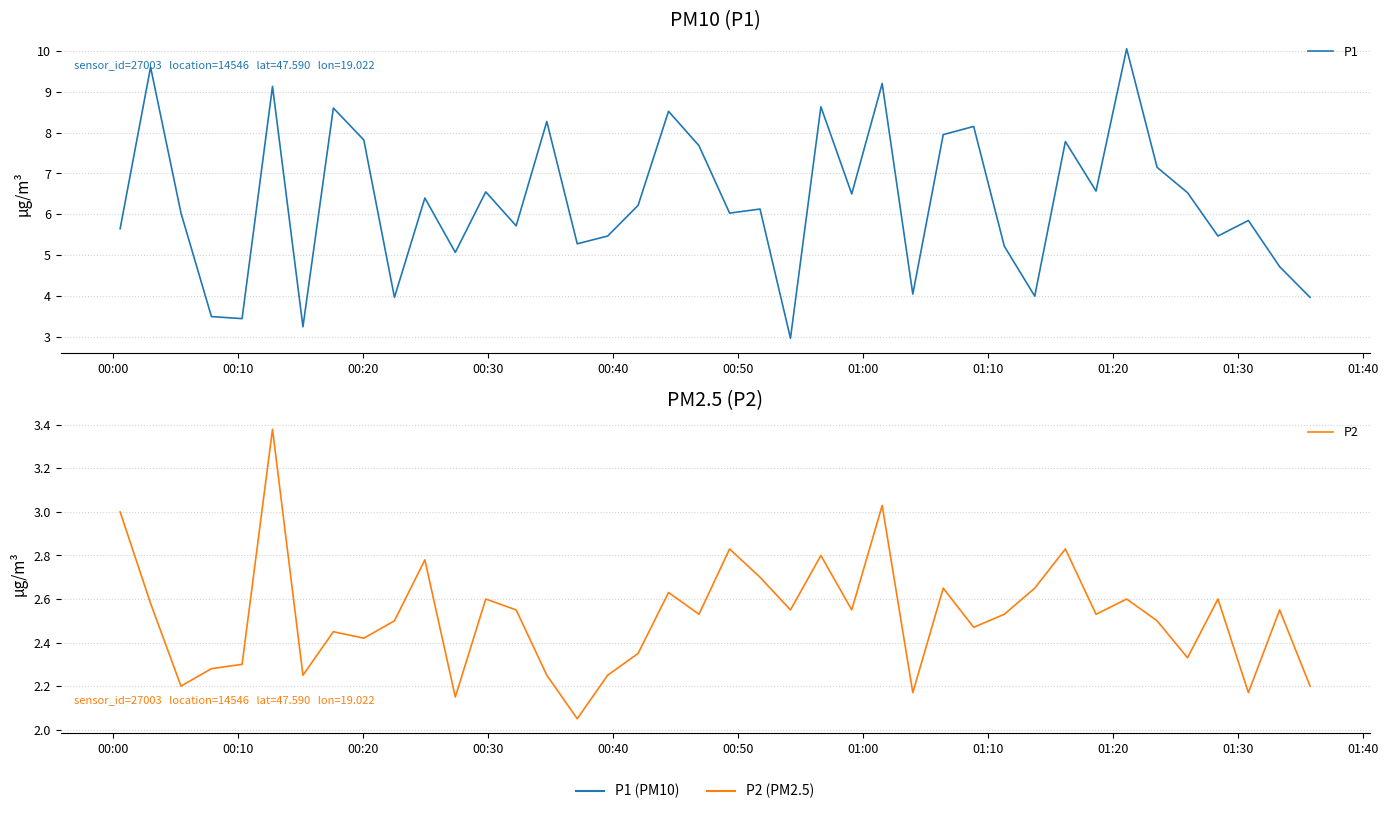

True or false: P2 and P1 intersect in this chart.

False